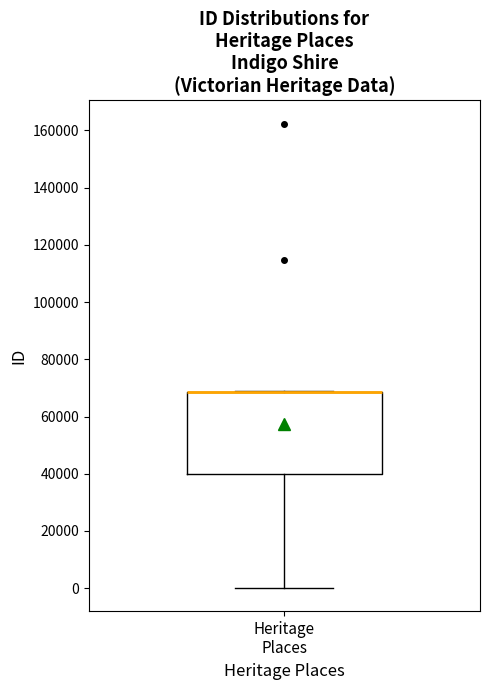

Where is the lower edge of the box for Heritage Places on the y-axis? The values are not printed on the chart, so give them approximately, as read against the axis.

40000